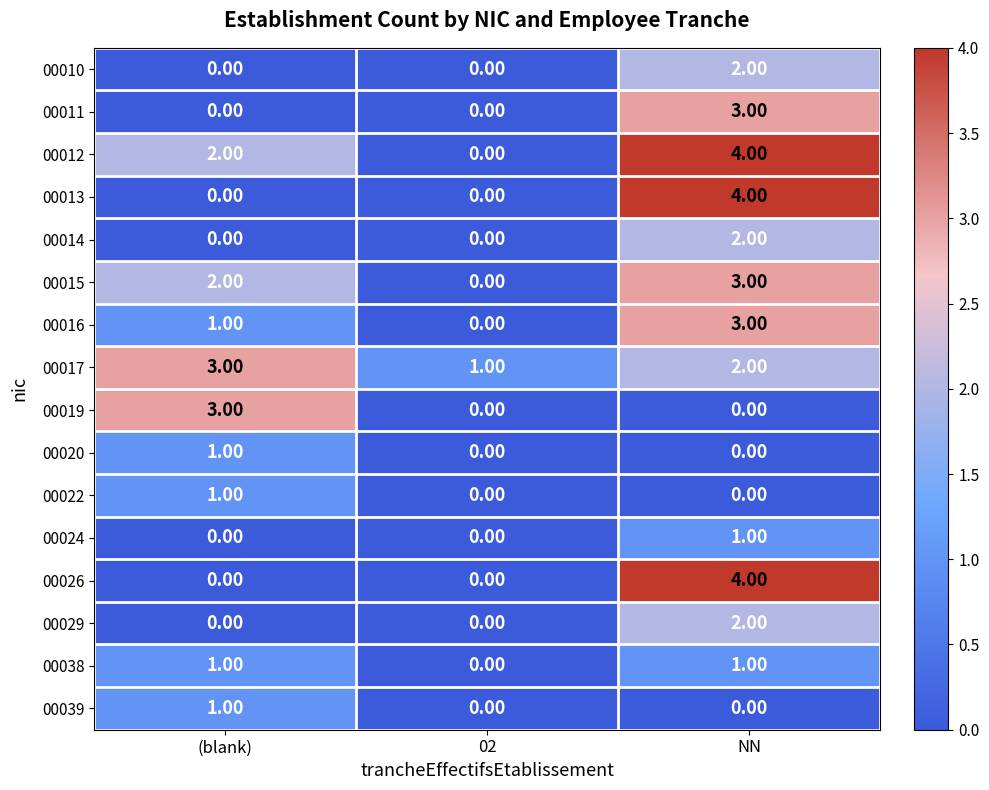

Where is 00016 nearest to the value 1?

(blank)